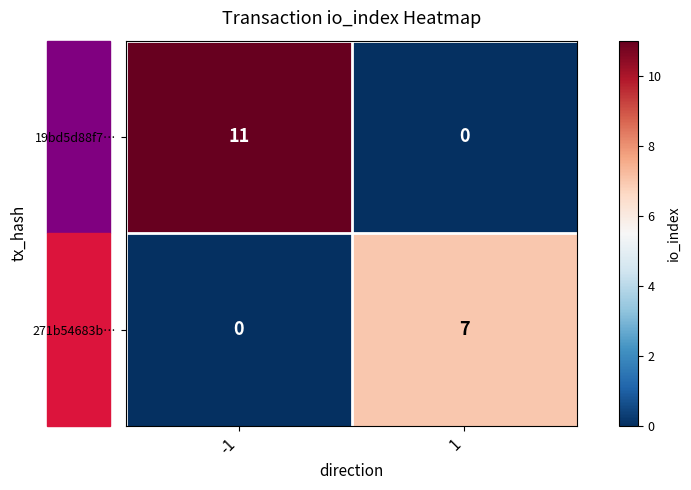

What is the difference between the 271b54683b… values at 1 and -1?

7